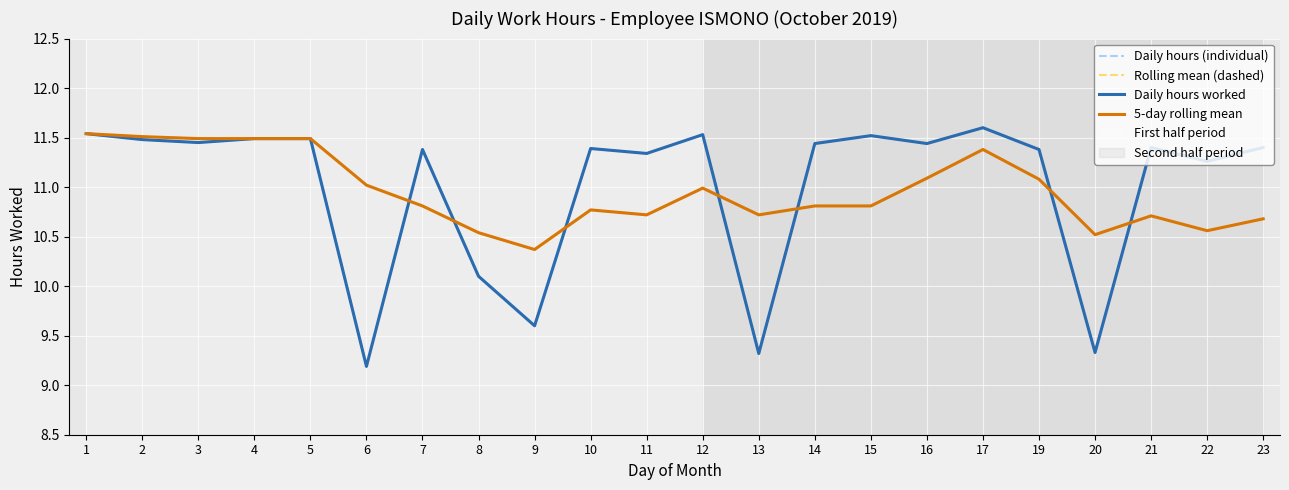

Is this an area chart (filled region under the line)?

No